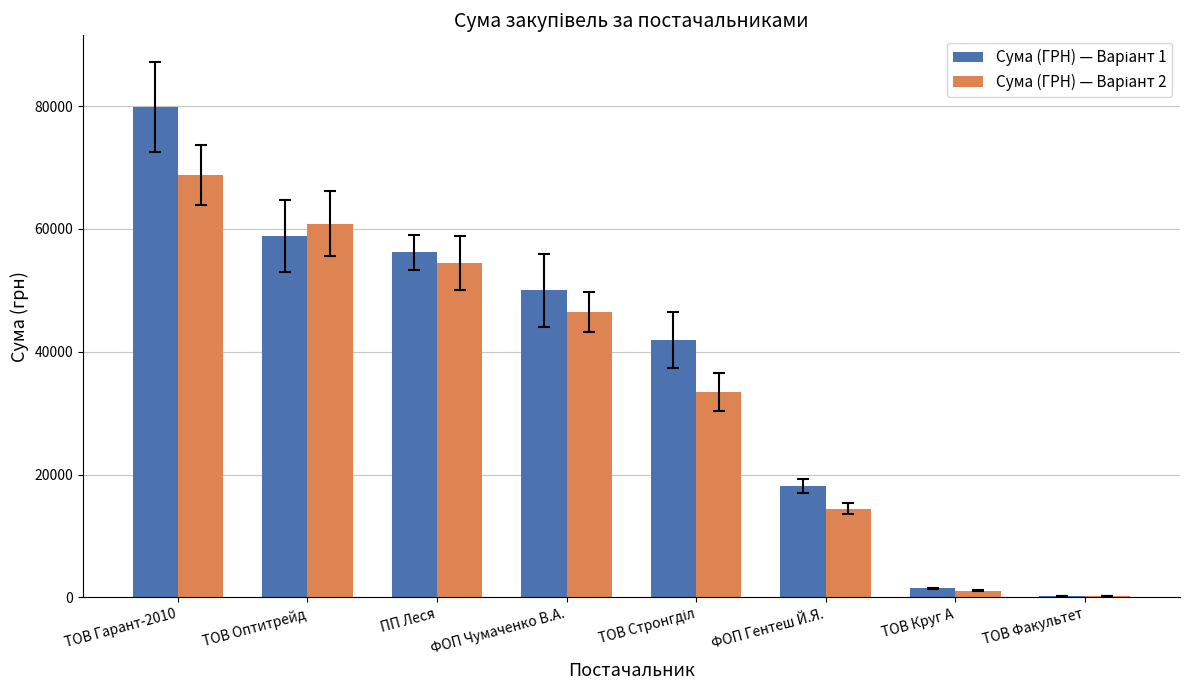

What is the sum of all Сума (ГРН) — Варіант 2 values?

279926.3